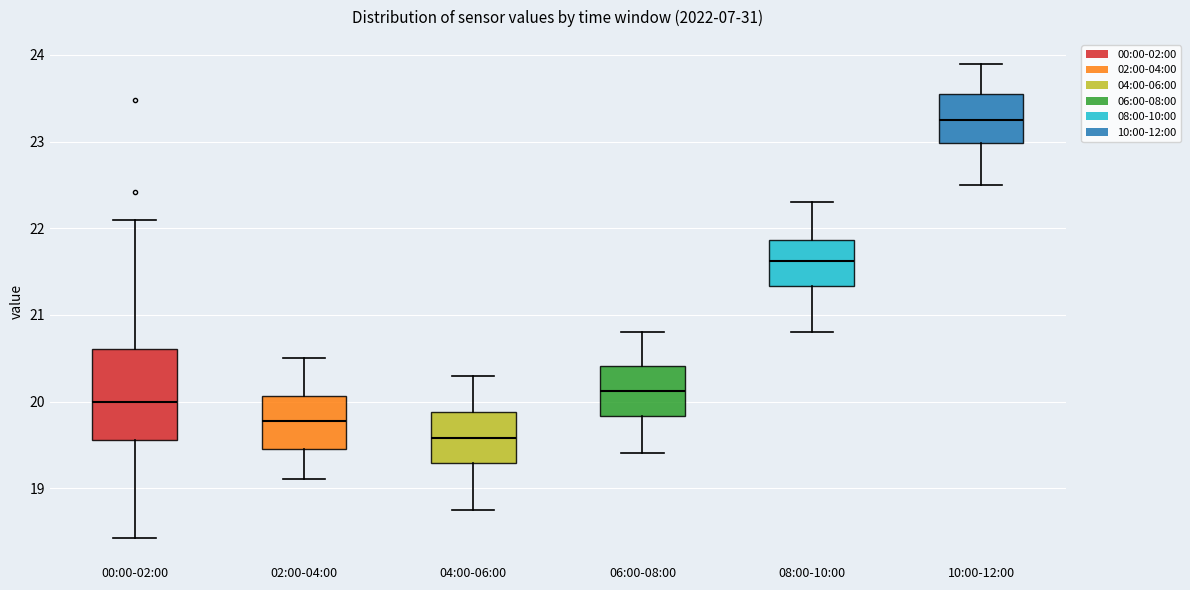

Where does the upper whisker of the box for 02:00-04:00 end on the y-axis? The values are not printed on the chart, so give them approximately, as read against the axis.

20.5